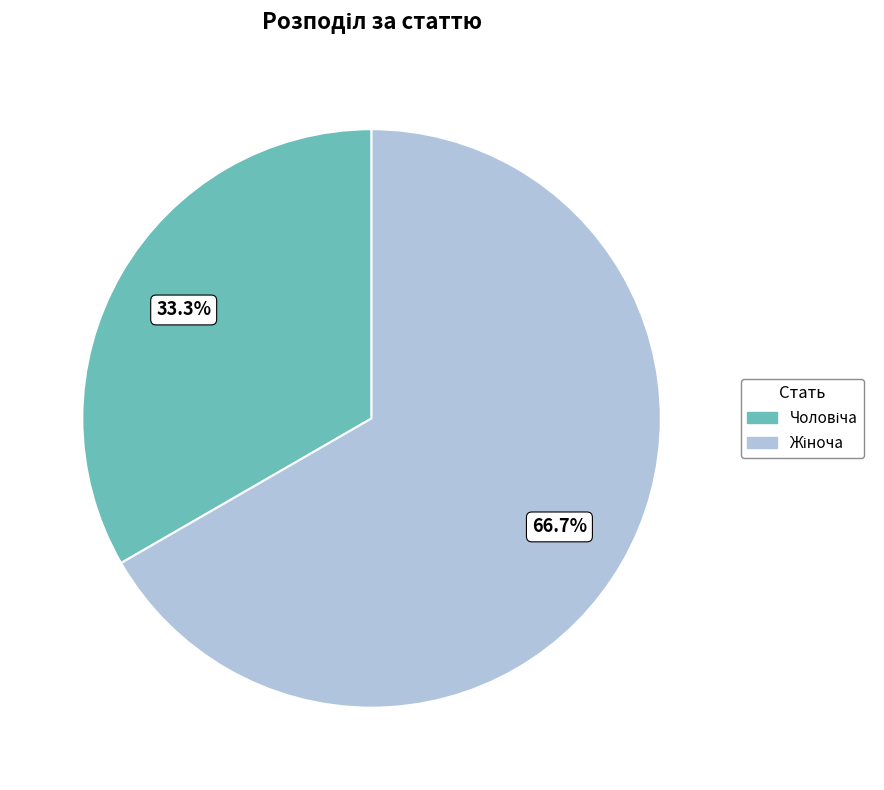

Is there any slice that represents more than half of the pie?

Yes